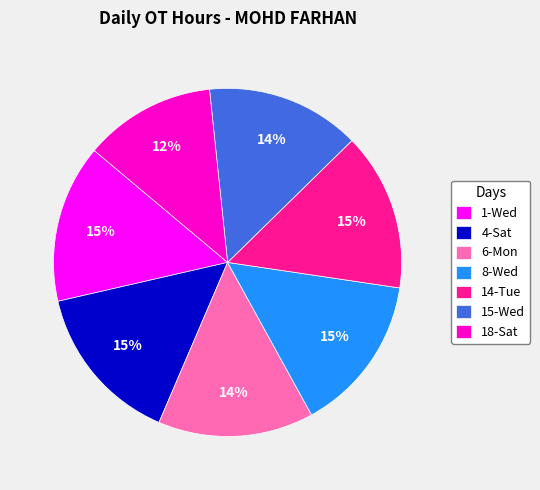

Which slice is the smallest?

18-Sat